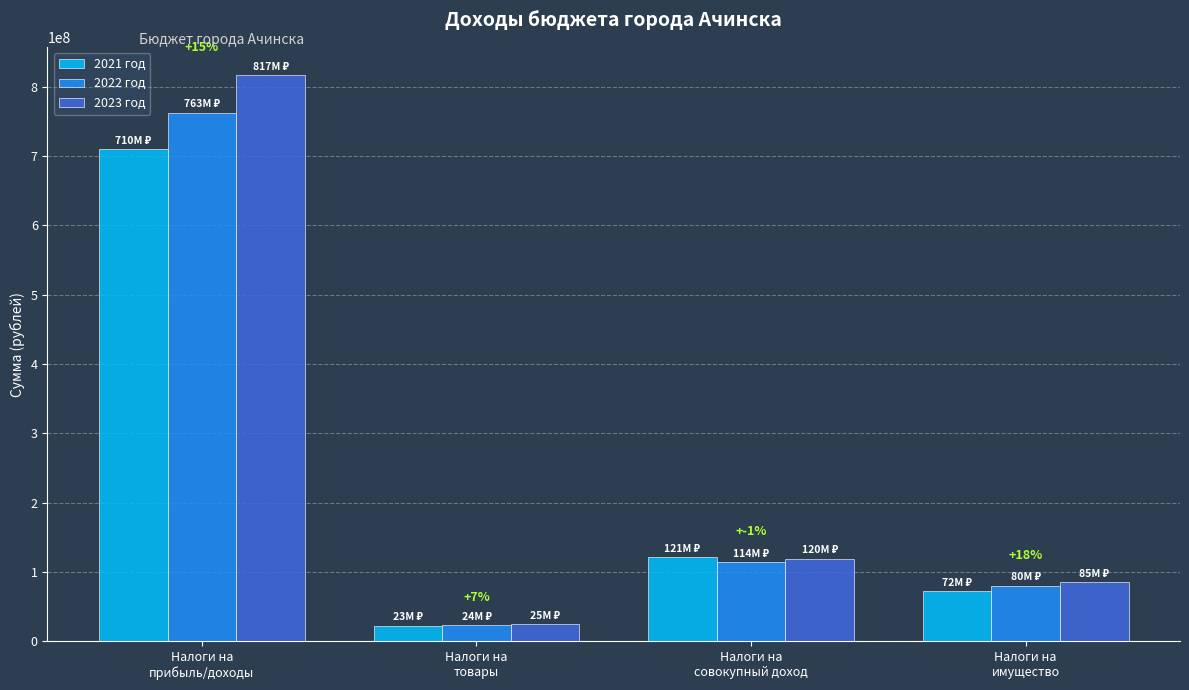

Rank the series by their maximum value, from highest to lowest.

2023 год, 2022 год, 2021 год